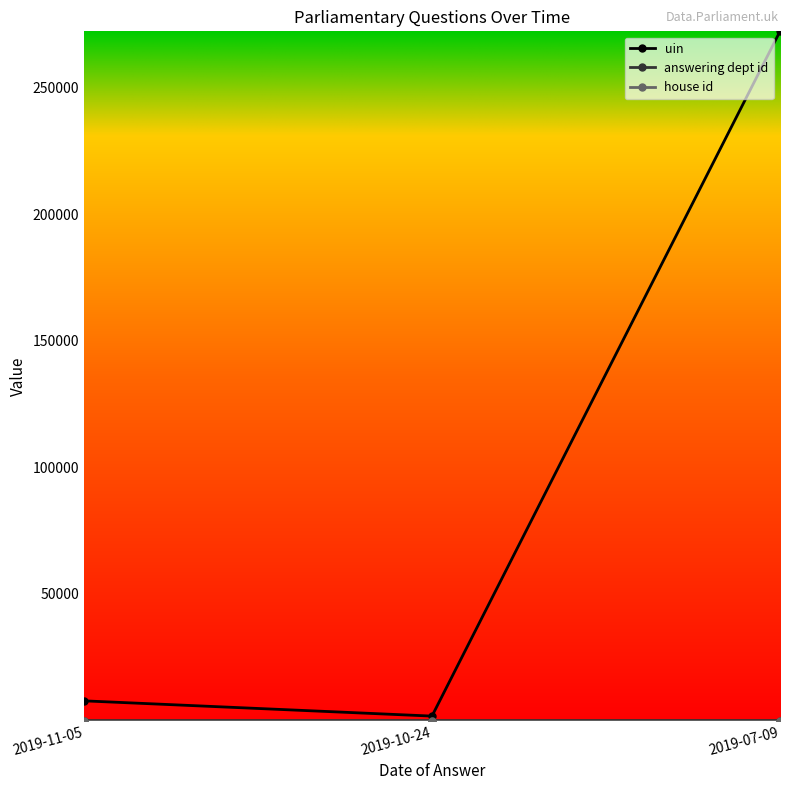

Does the chart display data point markers on the line(s)?

Yes